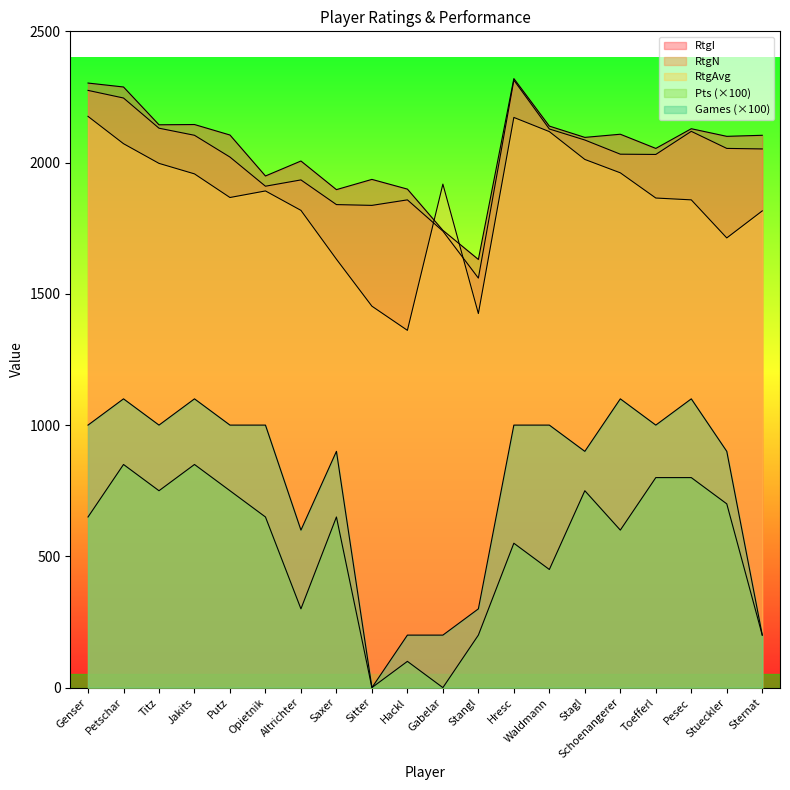

True or false: Games has more than 2 interior local peaks.

True